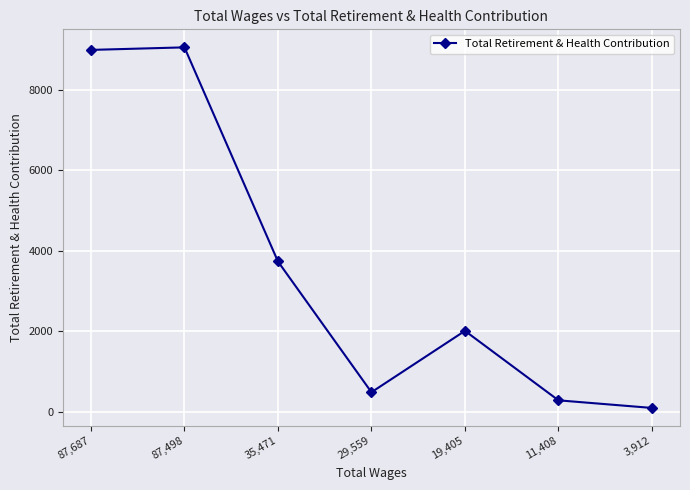

What is the maximum value shown in the chart?

9047